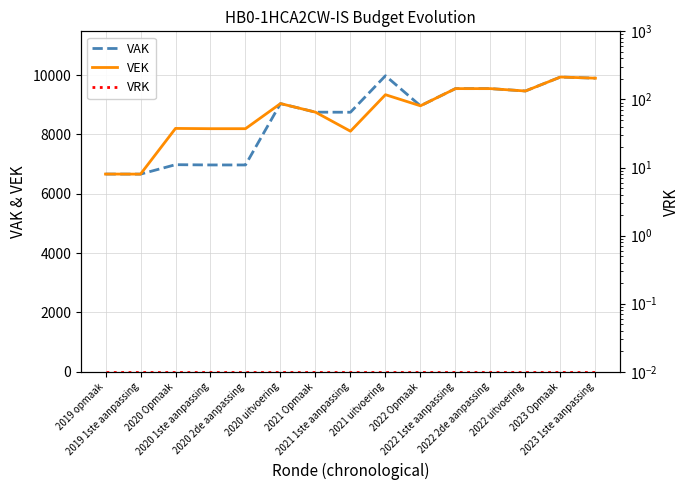

How many interior local valleys does the VEK series have?

4